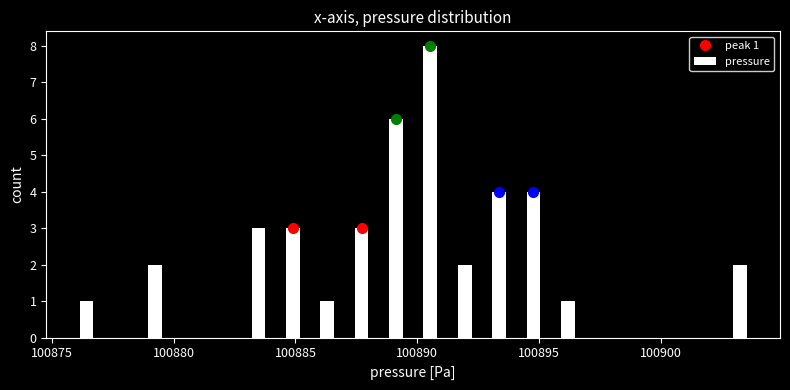

Around what value on the x-axis is the tallest bar? Give the approximate position of its centre, as read against the axis.

100890.5